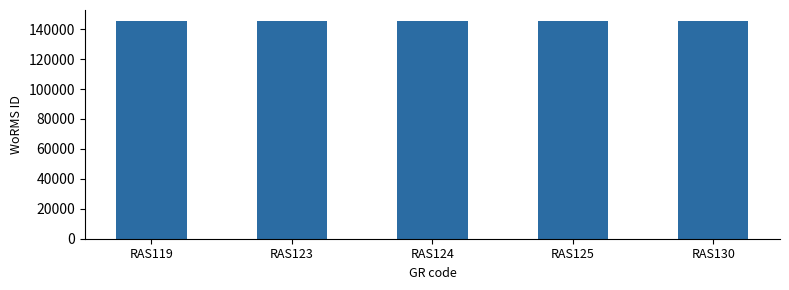

What is the greatest value displayed?

145550